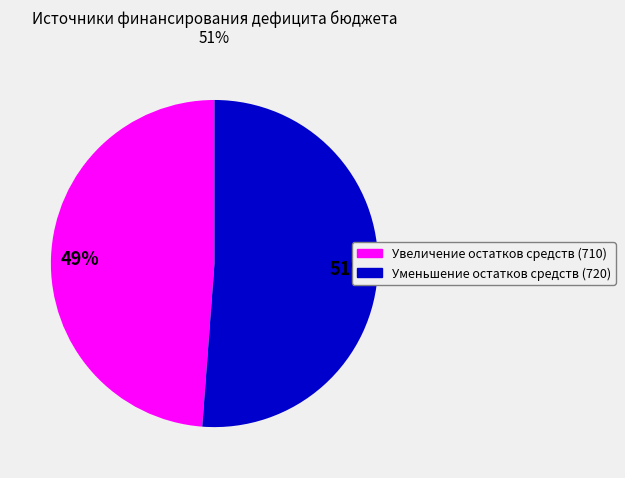

Count the number of slices in the pie.

2